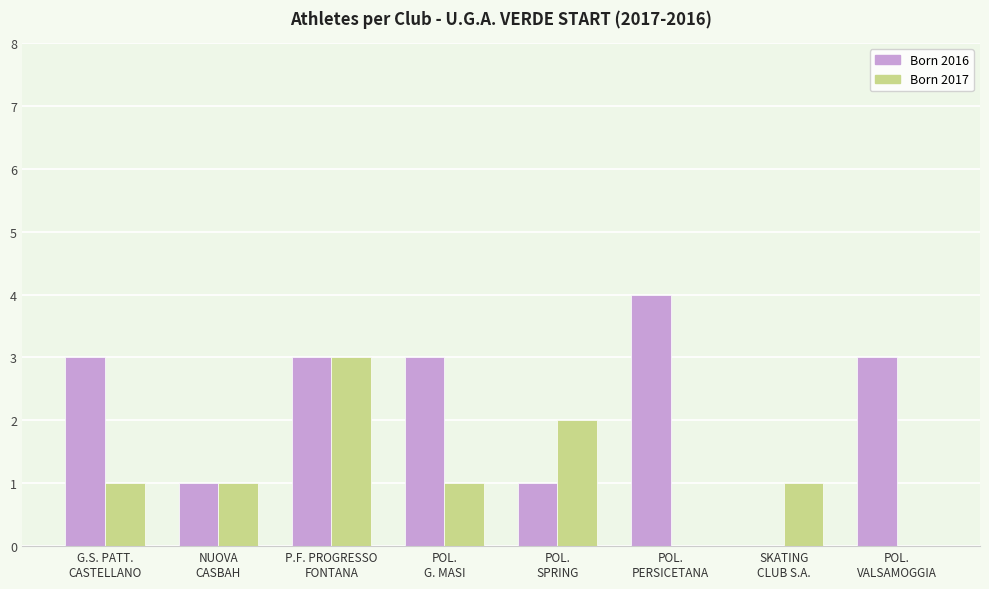

What is the sum of all Born 2016 values?

18